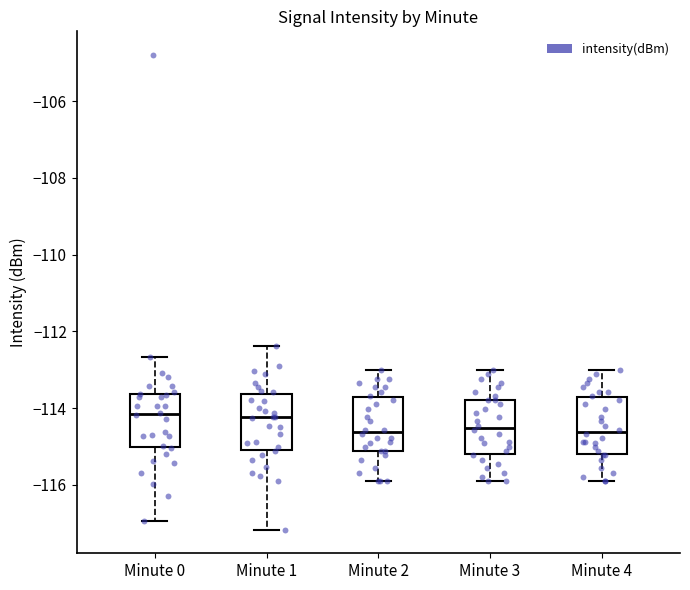

Where does the lower whisker of the box for Minute 4 end on the y-axis? The values are not printed on the chart, so give them approximately, as read against the axis.

-116.0